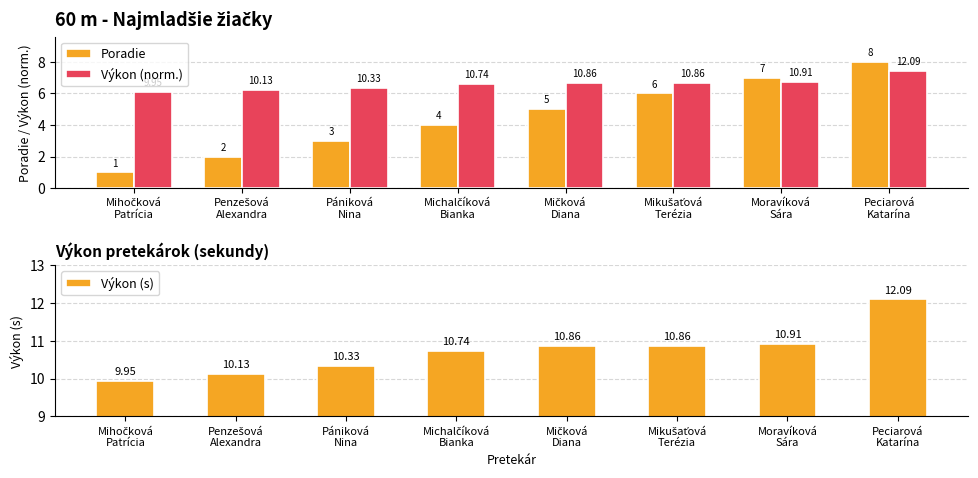

True or false: Poradie has a value of 11.8 at Moravíková
Sára.

False